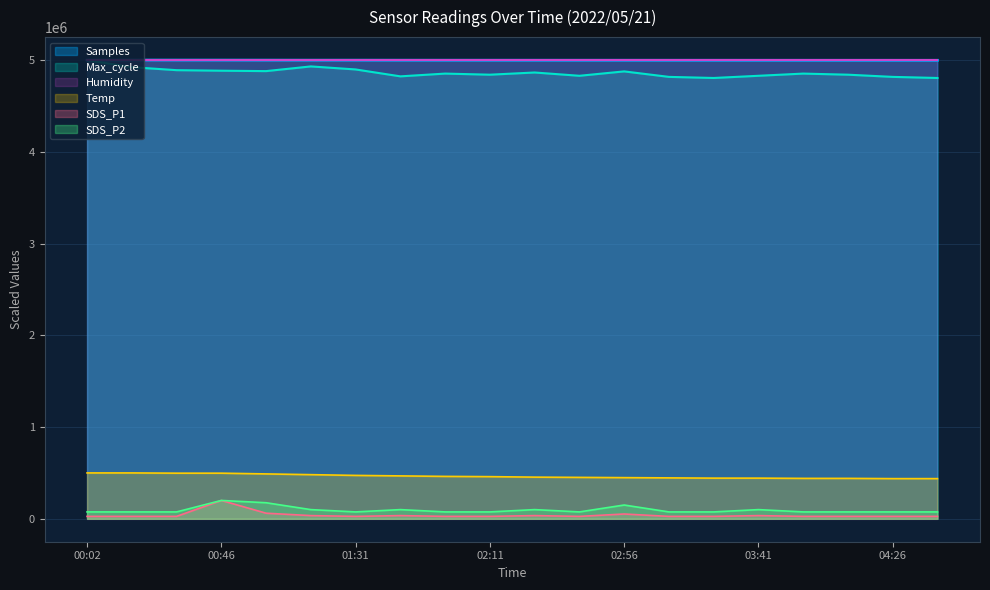

Which series has the largest total across all categories?

Samples